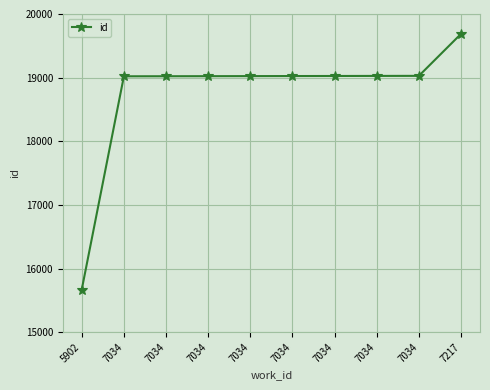

What is the difference between the second highest and second lowest values?

7